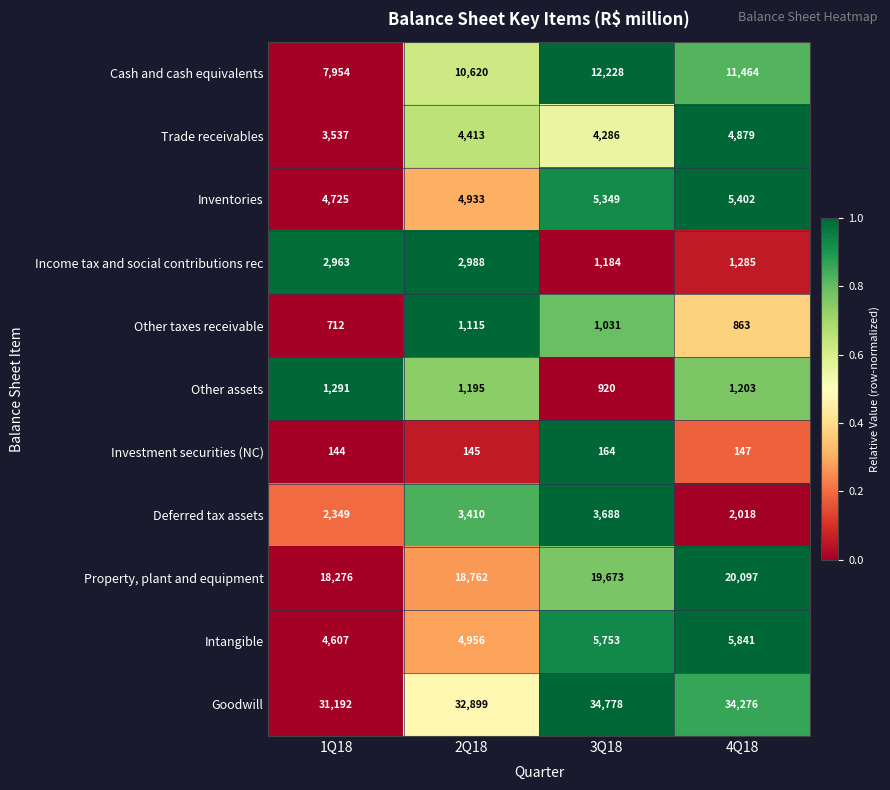

Which series has the largest total across all categories?

Goodwill